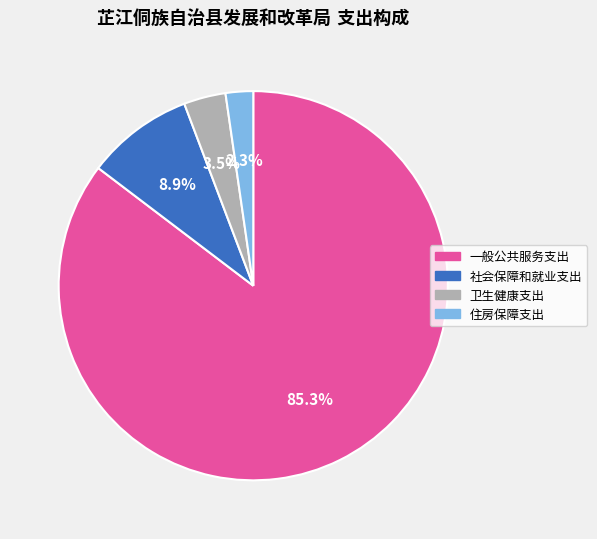

Is there a majority slice in this chart?

Yes